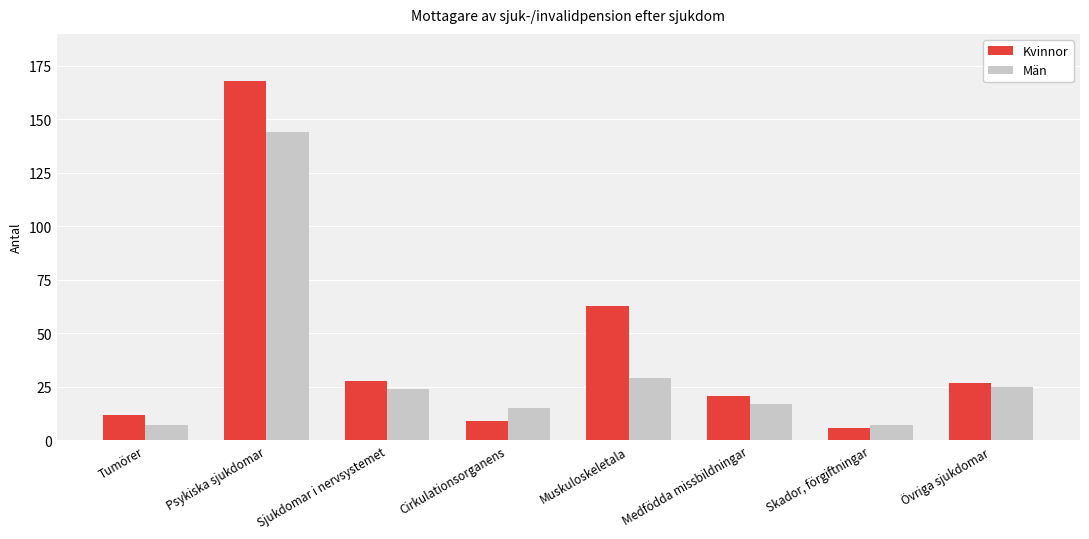

Which series has the largest total across all categories?

Kvinnor